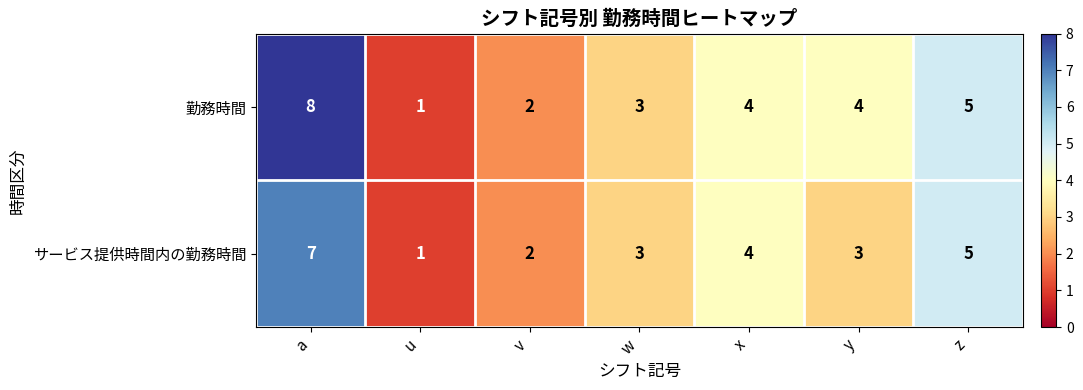

What is the maximum value shown in the chart?

8